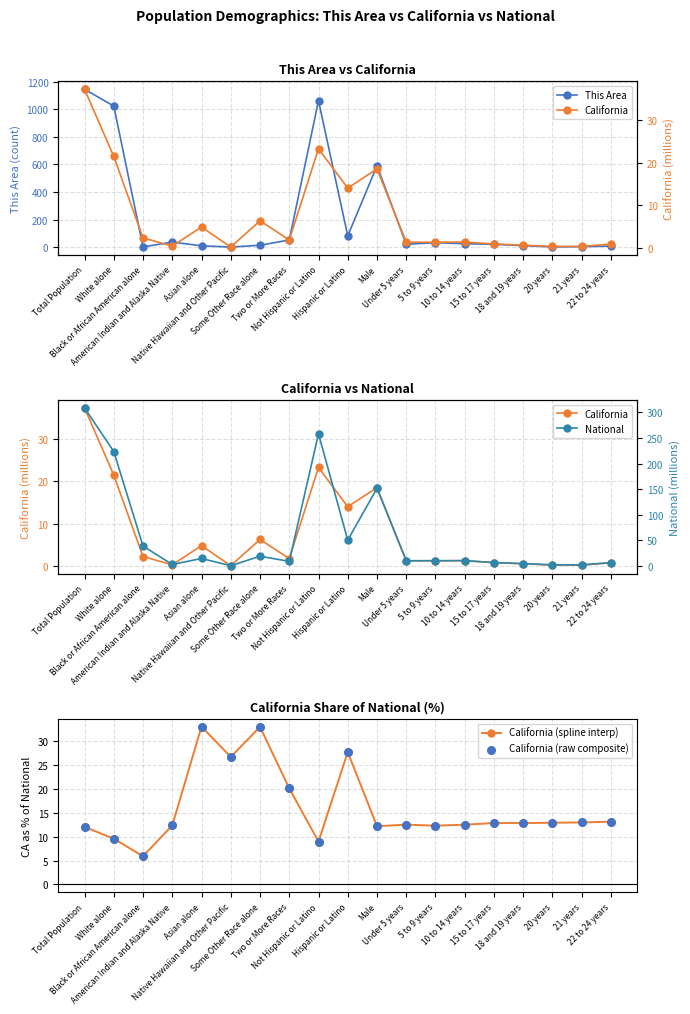

What is the total value across all series at Hispanic or Latino?

203.0